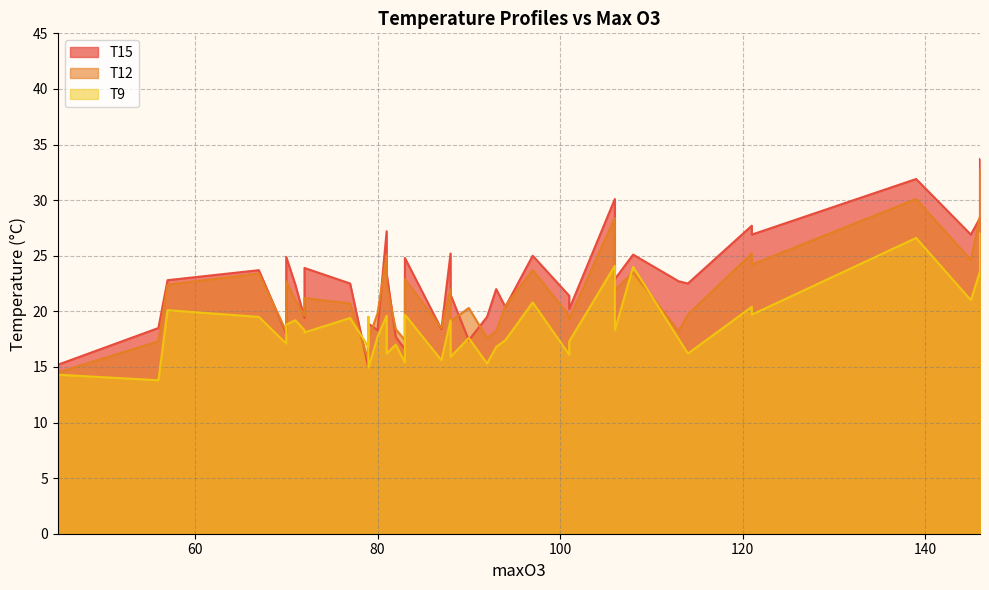

How many interior local peaks does the T9 series have?

11